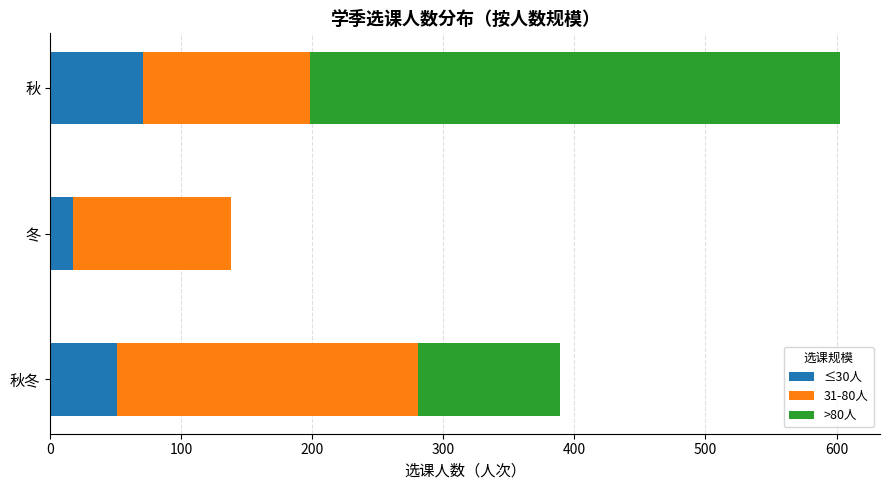

What are all the series names shown in the legend?

≤30人, 31-80人, >80人